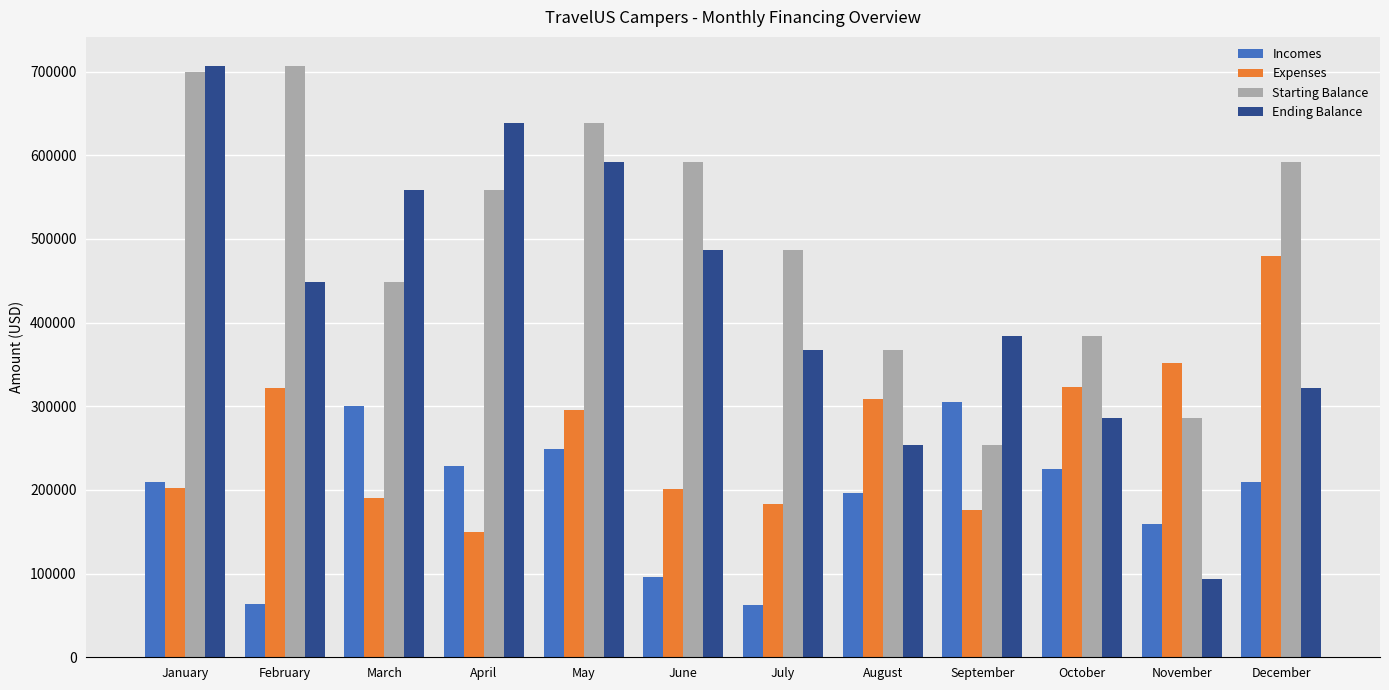

Between April and June, which series saw the biggest shift?

Ending Balance